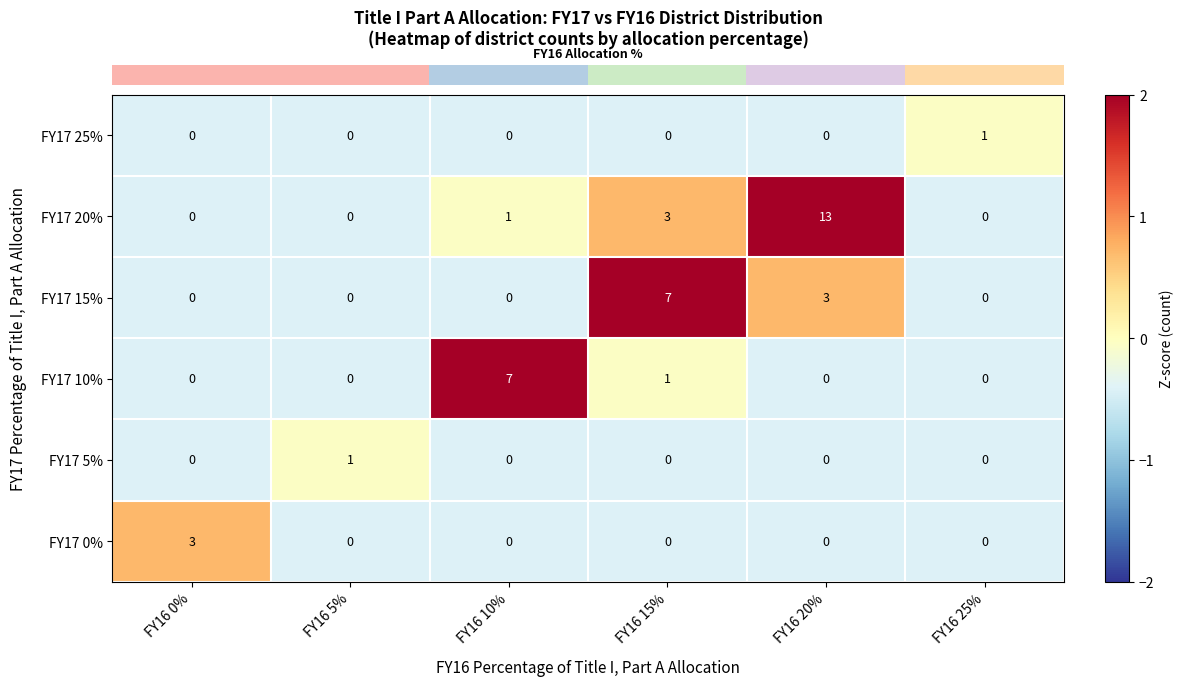

What is the minimum value shown in the chart?

-0.4